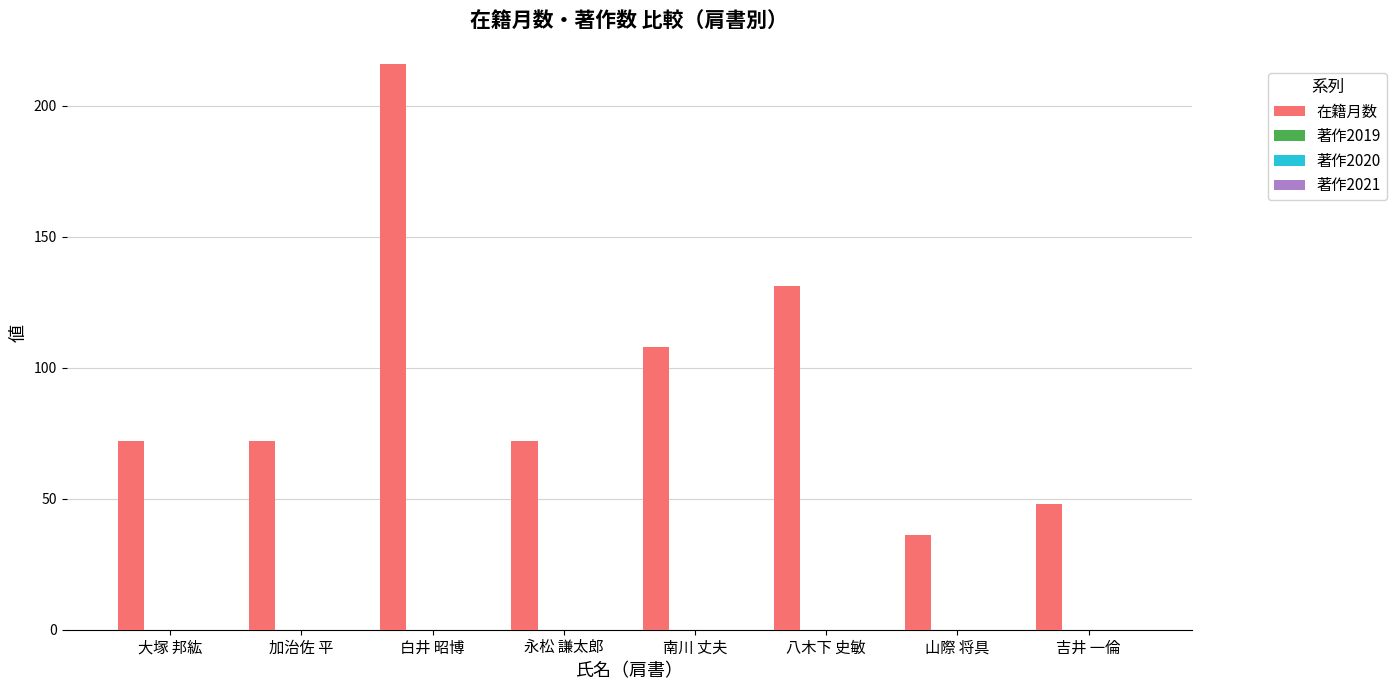

What is the smallest value displayed?

36